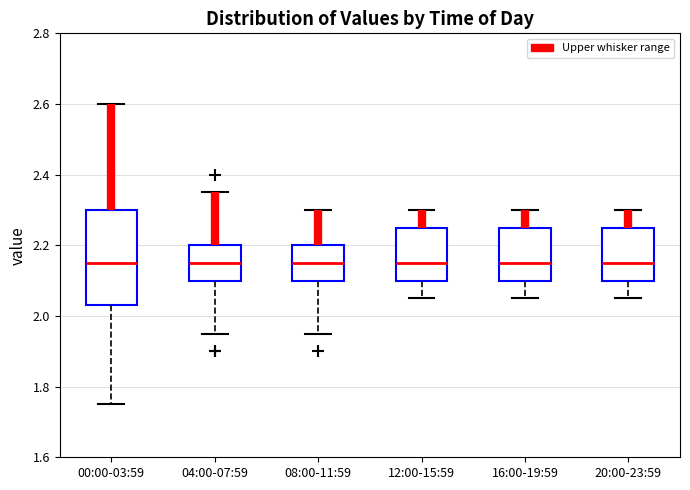

Reading left to right, read every box against the y-axis: the position of its median line, the range the box covers, and the ends of its whiskers. The values are not printed on the chart, so give them approximately, as read against the axis.

00:00-03:59: median 2.16, box 2.04 to 2.30, whiskers 1.76 to 2.60
04:00-07:59: median 2.16, box 2.10 to 2.20, whiskers 1.96 to 2.36
08:00-11:59: median 2.16, box 2.10 to 2.20, whiskers 1.96 to 2.30
12:00-15:59: median 2.16, box 2.10 to 2.26, whiskers 2.06 to 2.30
16:00-19:59: median 2.16, box 2.10 to 2.26, whiskers 2.06 to 2.30
20:00-23:59: median 2.16, box 2.10 to 2.26, whiskers 2.06 to 2.30